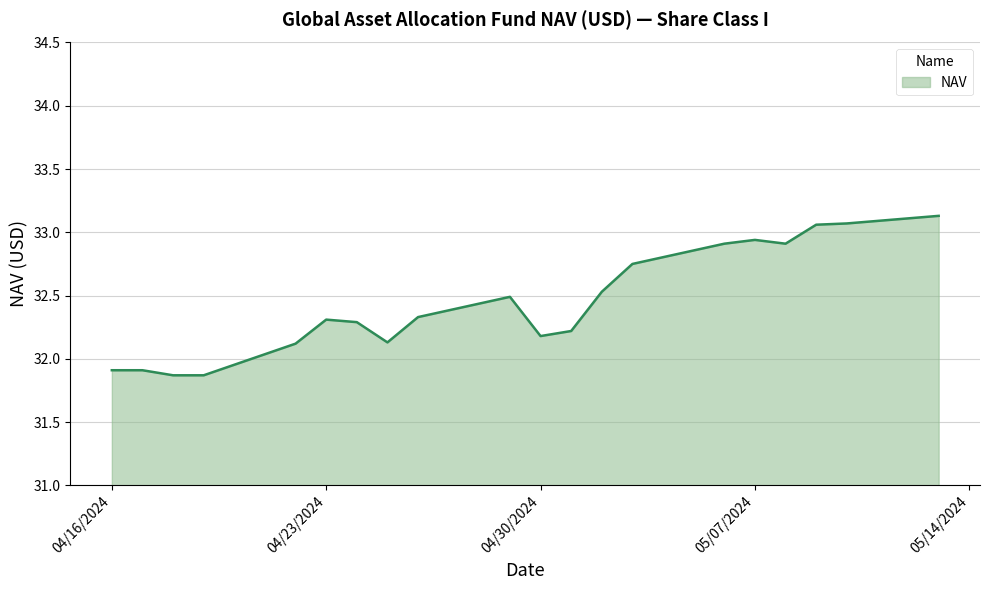

What is the smallest value displayed?

31.9